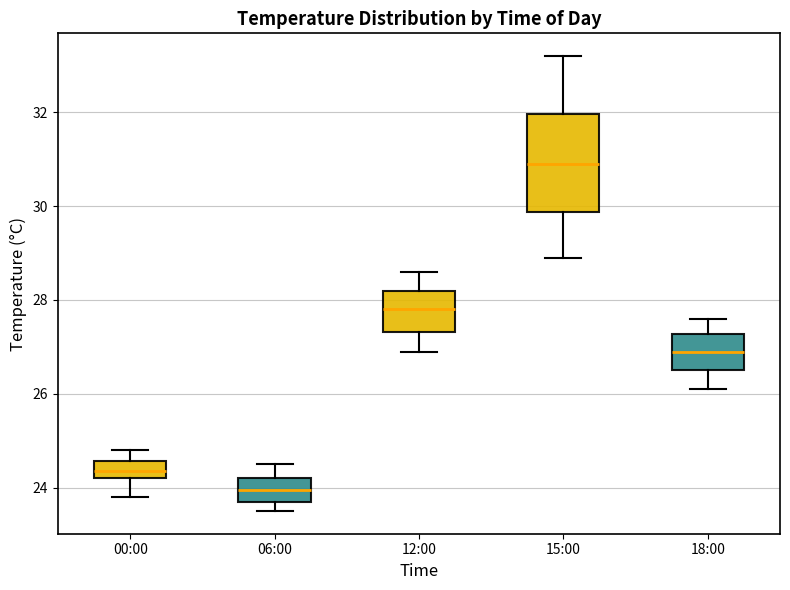

Which box has the highest median line?

15:00